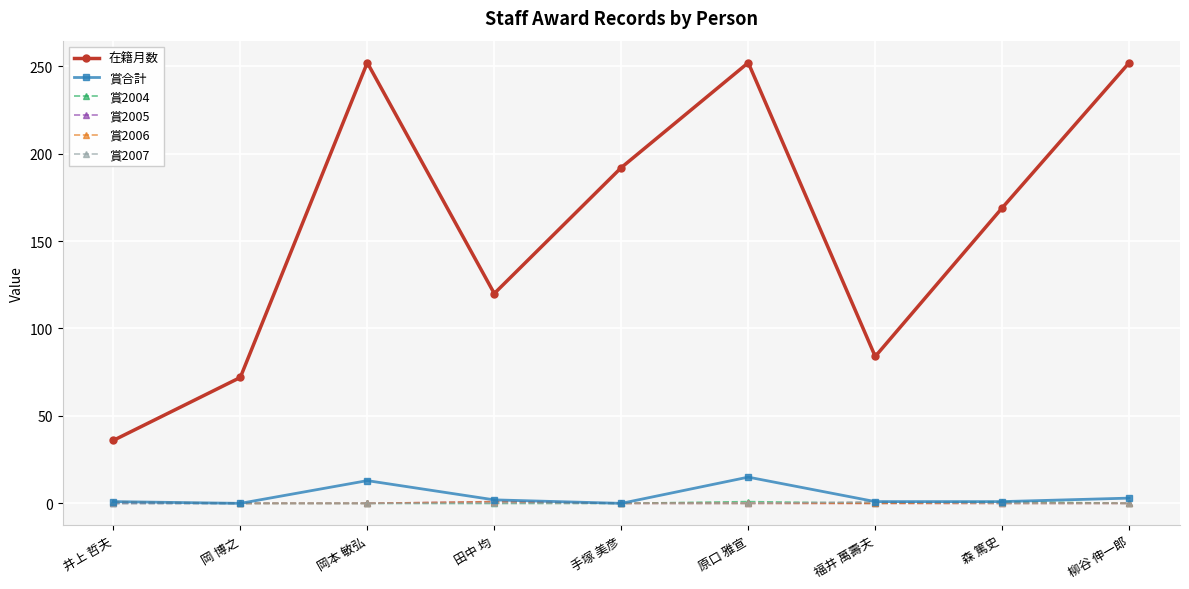

What is the greatest value displayed?

252